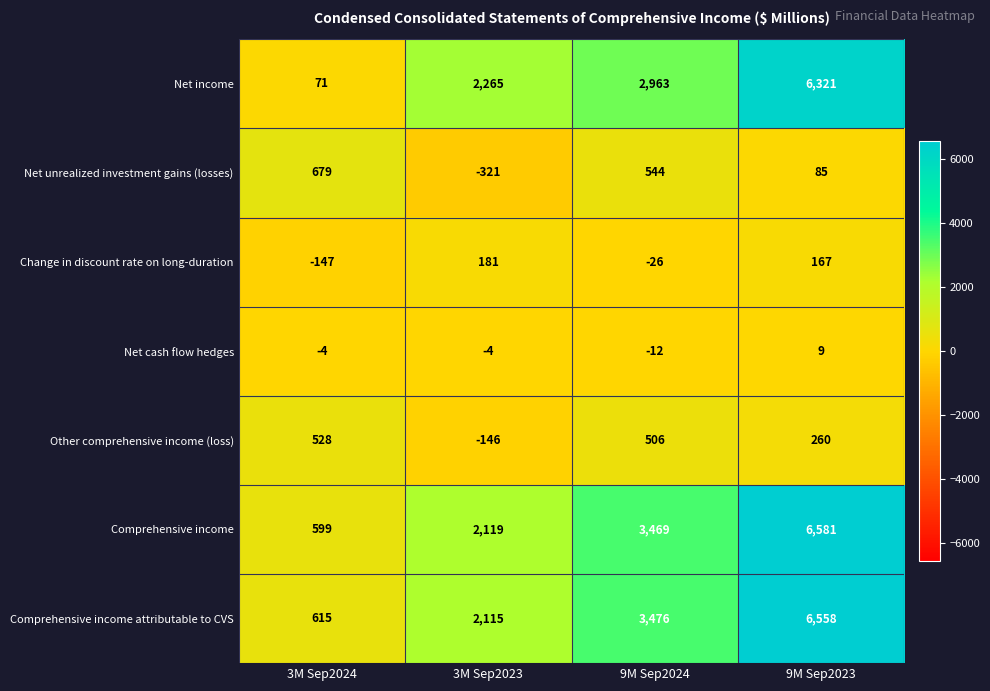

What value does the Other comprehensive income (loss) series have at 3M Sep2023?

-146